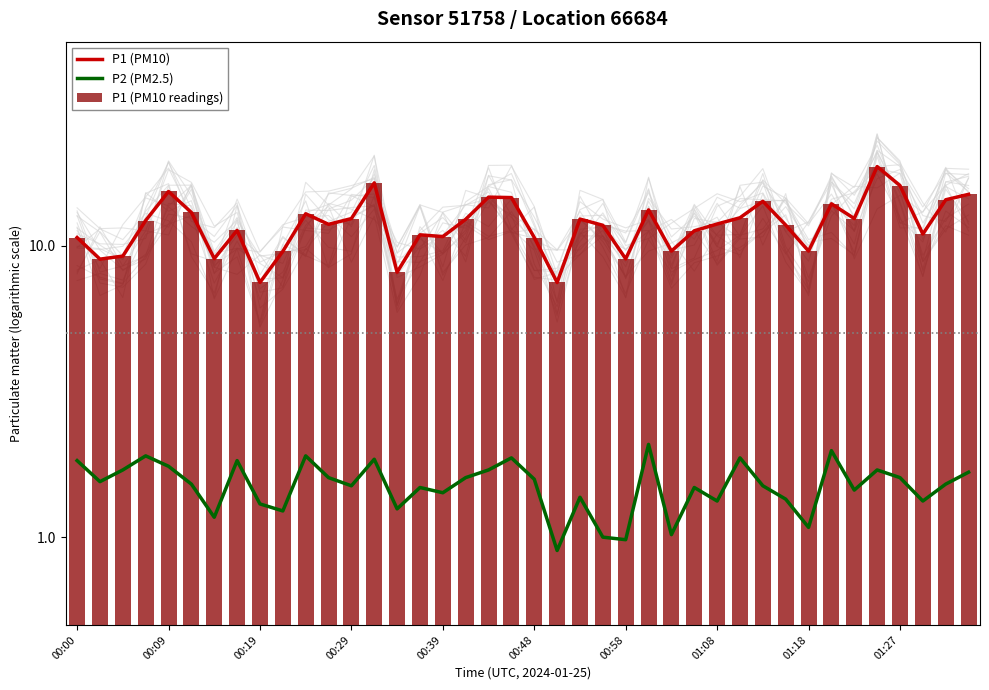

What position from the left is 26?

27